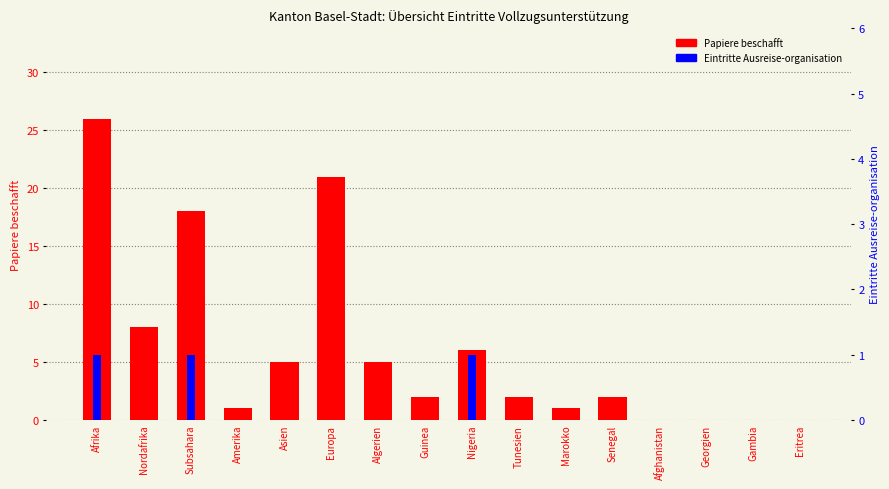

What position from the left is Eritrea?

16